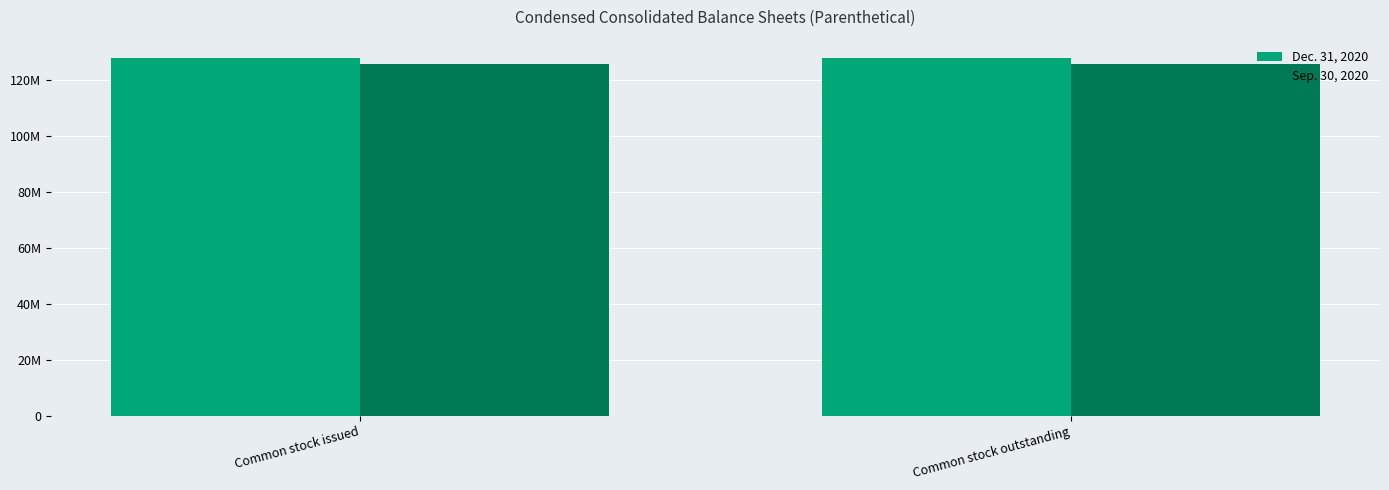

What are all the series names shown in the legend?

Dec. 31, 2020, Sep. 30, 2020